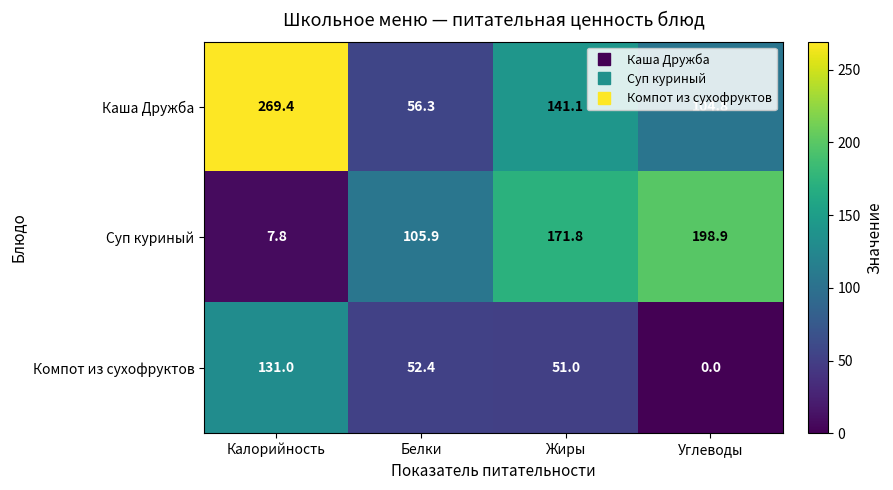

Is it true that Суп куриный equals 4.2 at Калорийность?

False